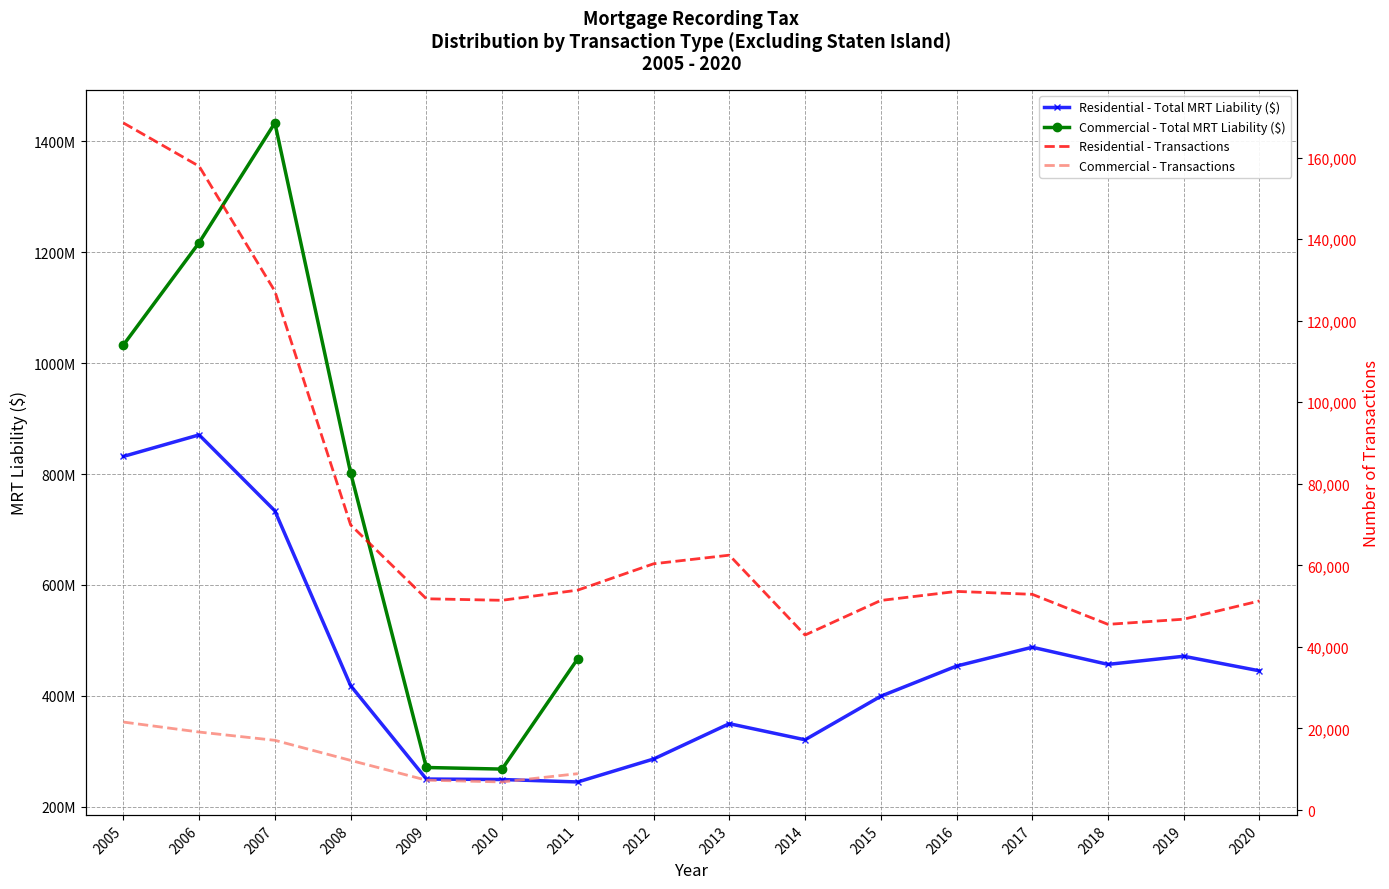

What is the lowest value of the Residential - Total MRT Liability ($) series?

244962709